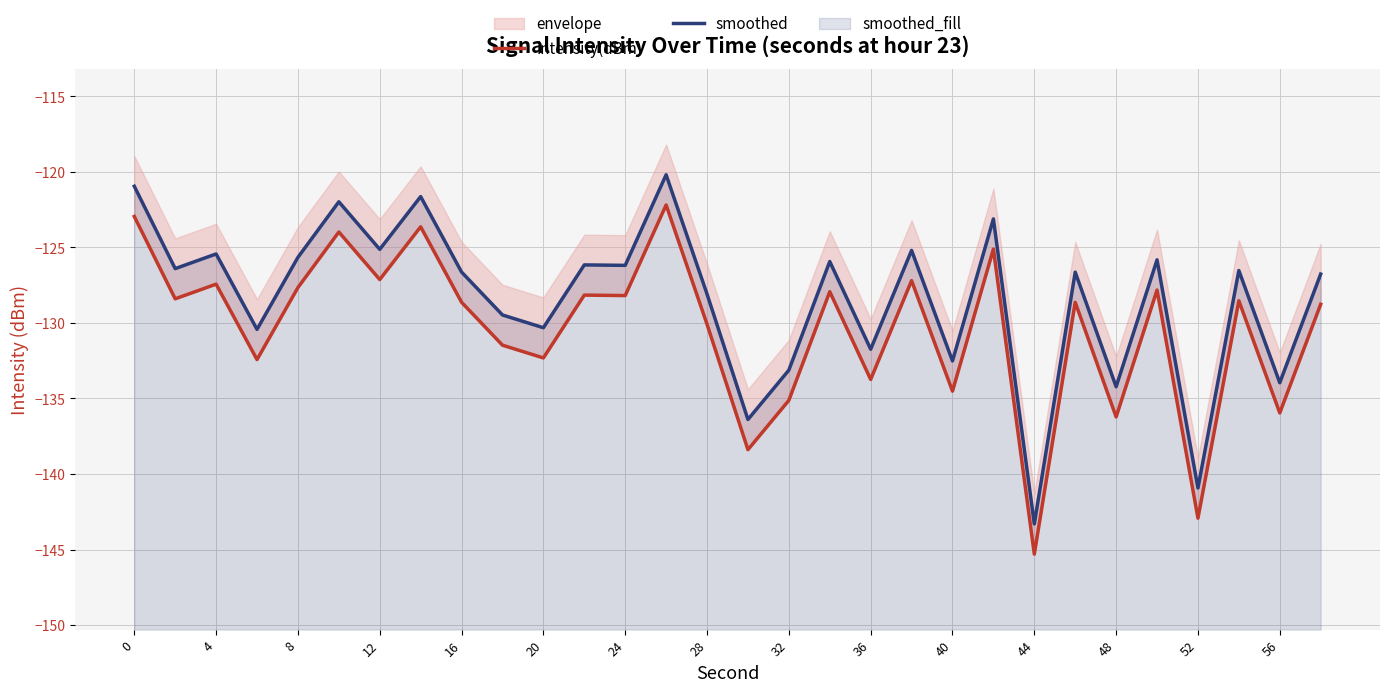

The smoothed series shows -185.8 at 20. True or false?

False